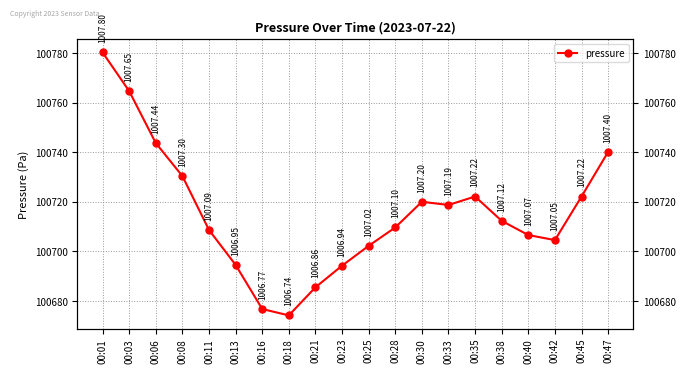

Between 00:03 and 00:47, which is larger?

00:03